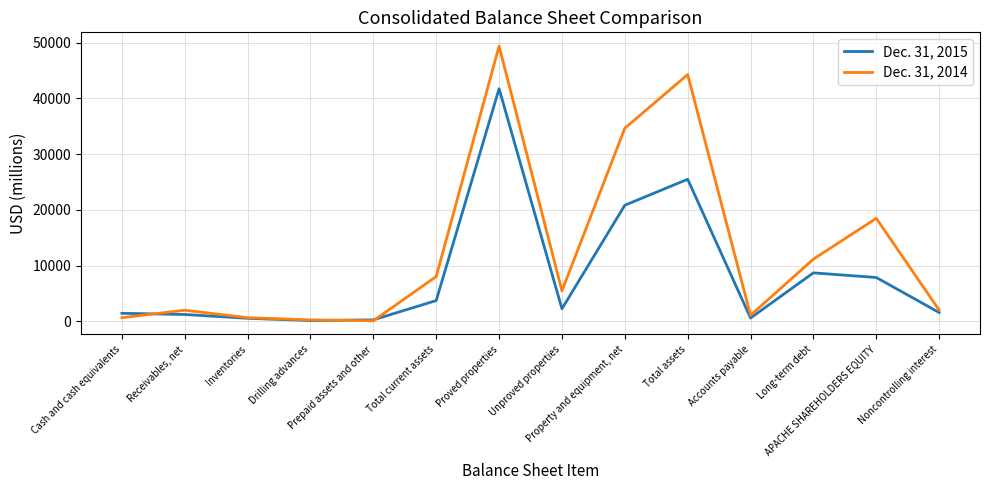

What position from the left is Total current assets?

6